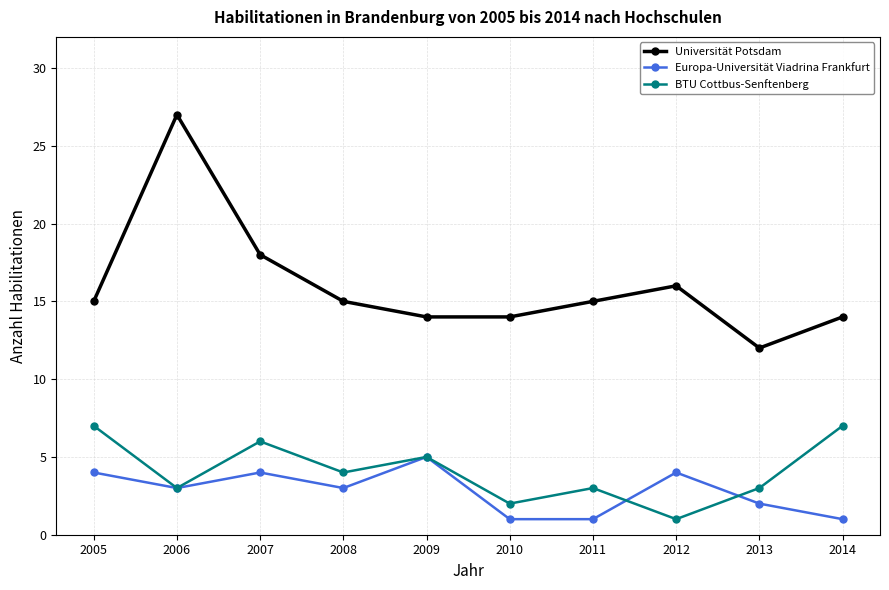

What is the minimum value for Universität Potsdam?

12